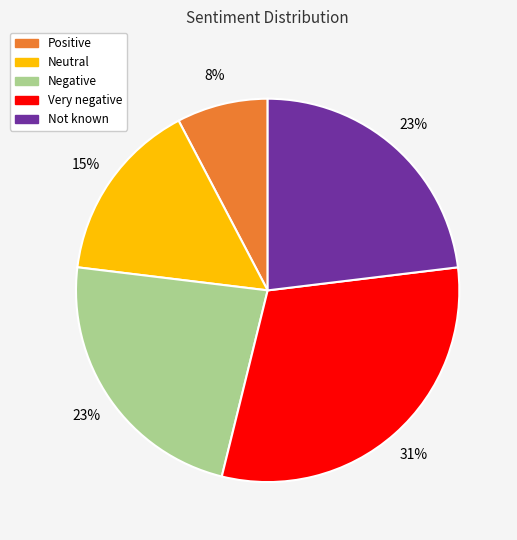

Is there any slice that represents more than half of the pie?

No